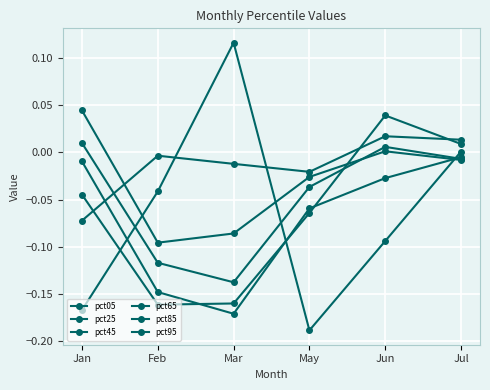

Read the pct65 value at Feb.

-0.1